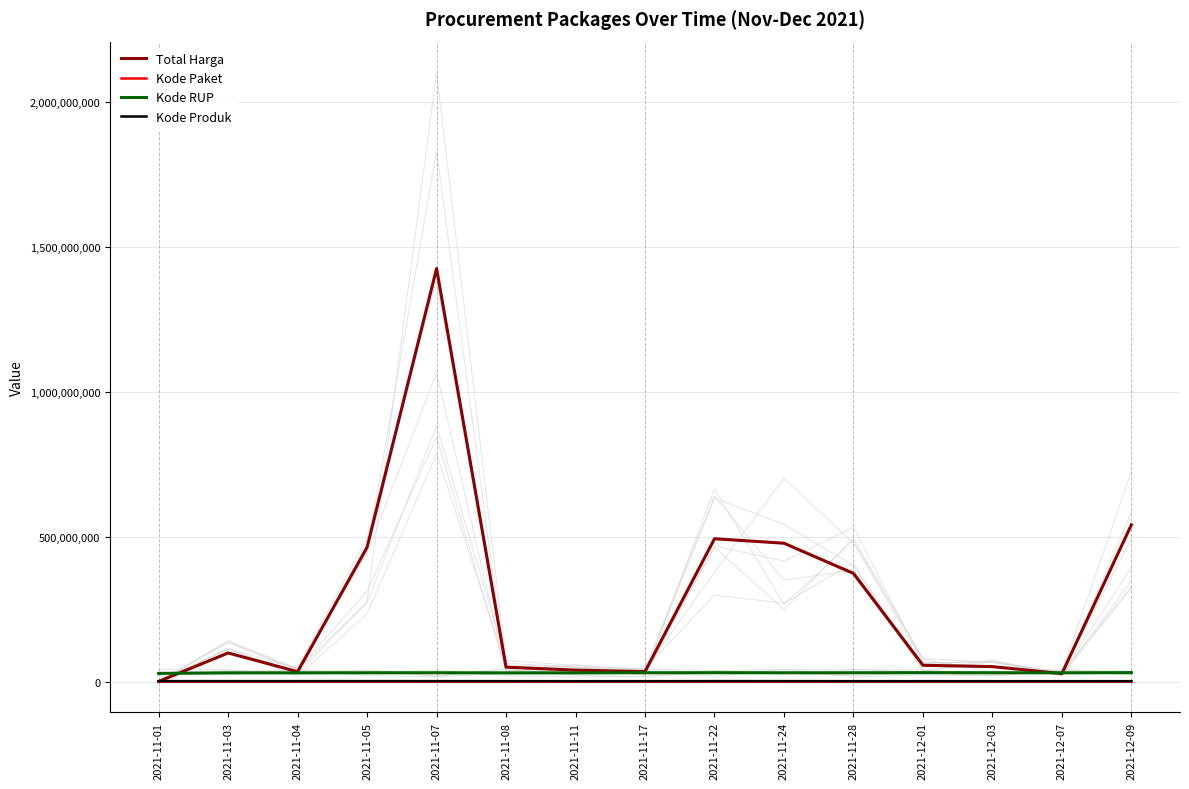

What is the value of the Kode RUP point at the 9th from the left?

30636058